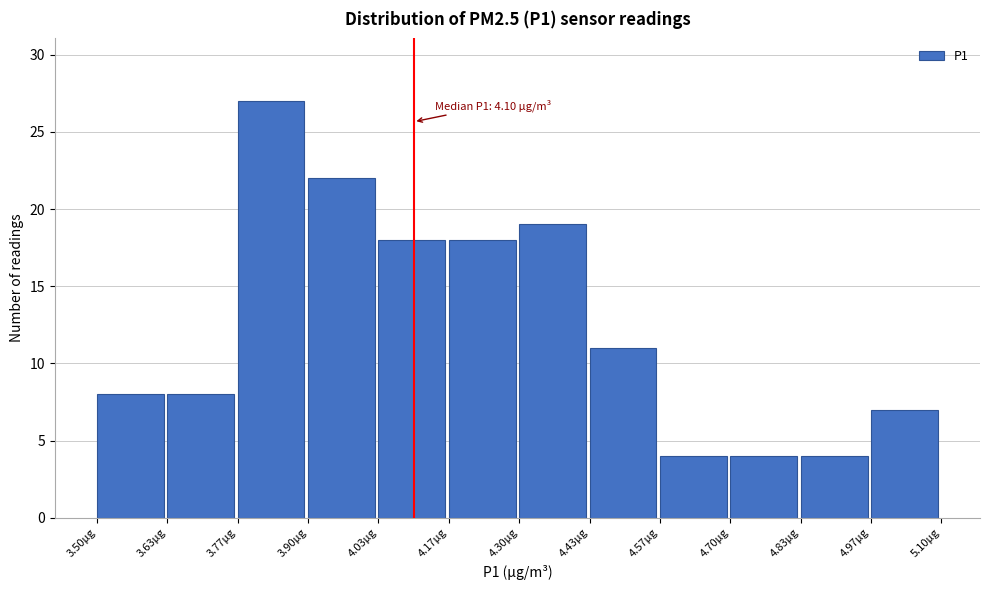

Over which range of the x-axis is the bar tallest?

3.76 to 3.90